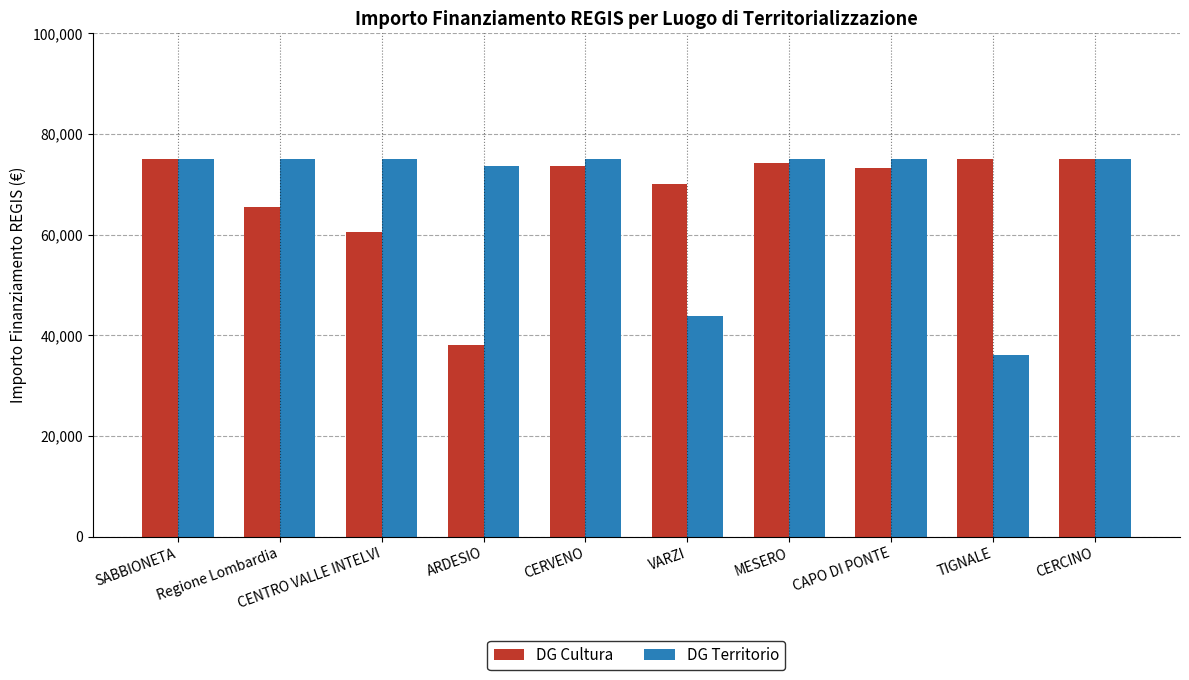

Is the value of DG Cultura at CENTRO VALLE INTELVI greater than the value of DG Territorio at CERVENO?

No